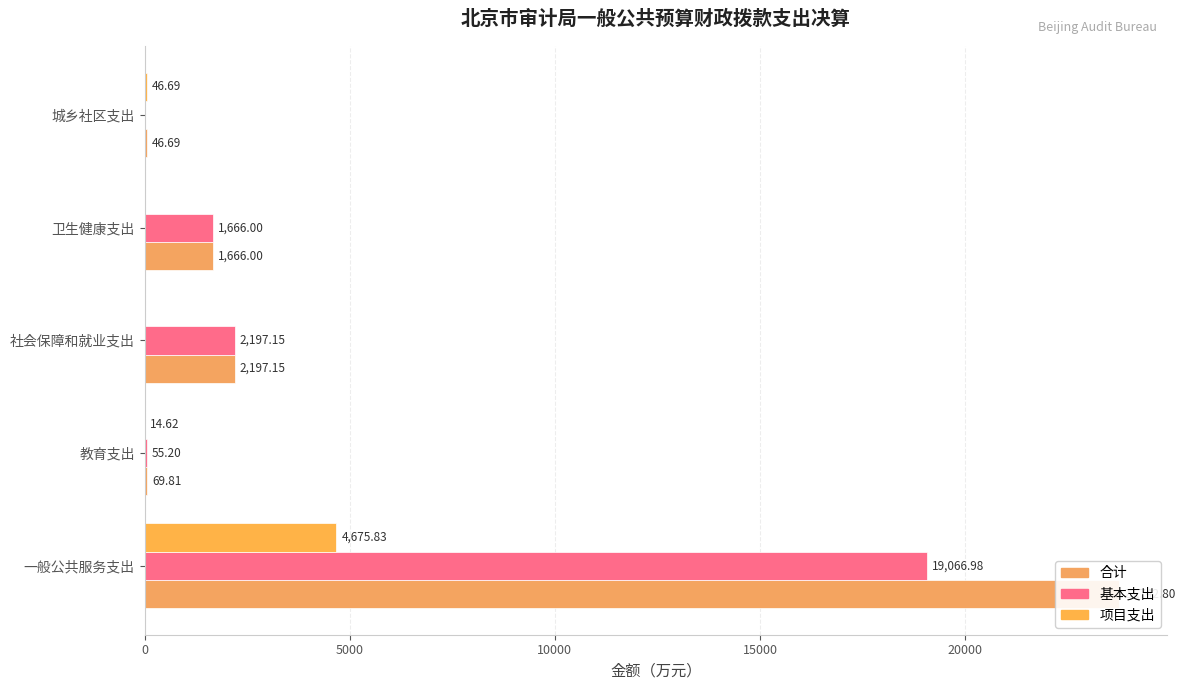

The 合计 series shows 3597.0 at 社会保障和就业支出. True or false?

False